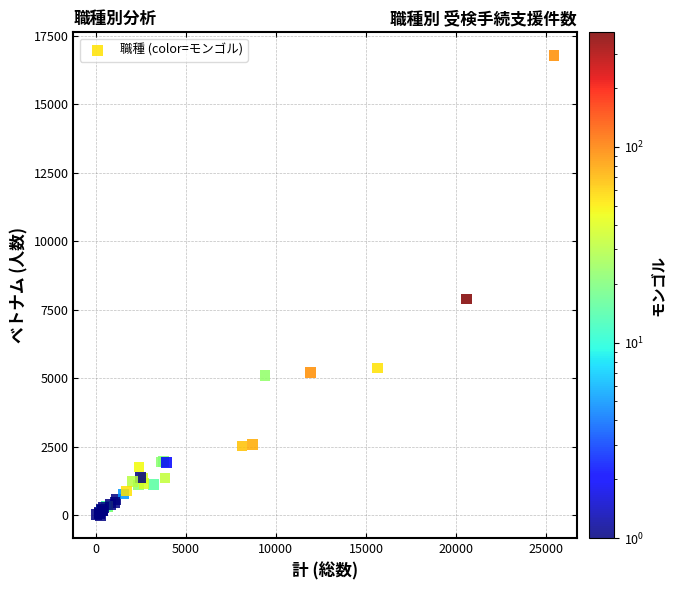

What Y value in the scatter plot is closest to 8394?

7890